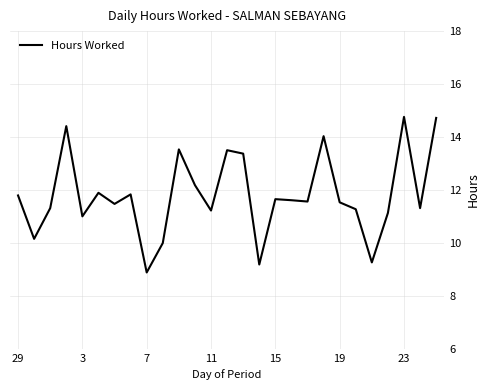

How many lines are shown in the chart?

1